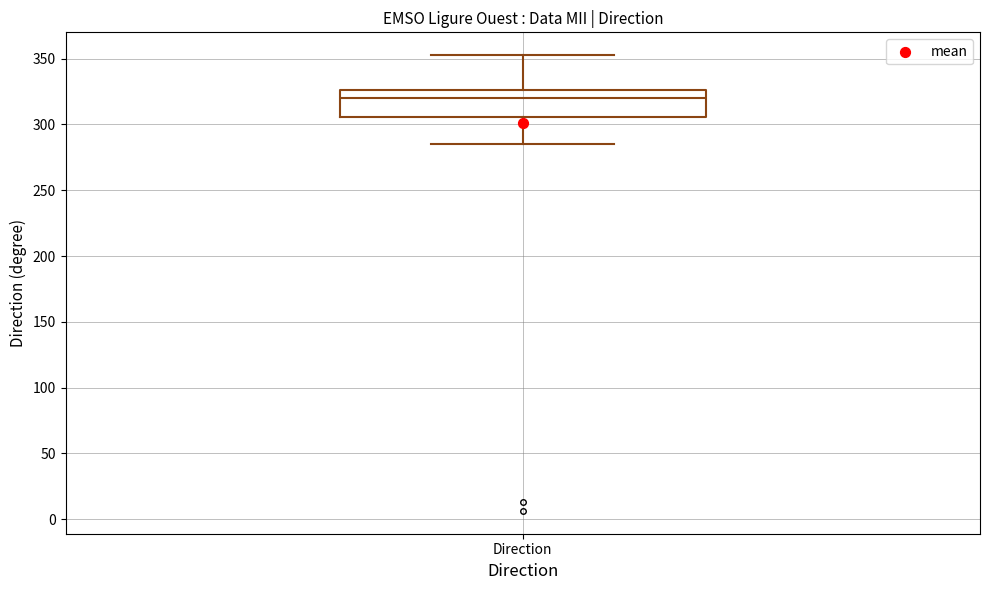

Where does the lower whisker of the box for Direction end on the y-axis? The values are not printed on the chart, so give them approximately, as read against the axis.

285